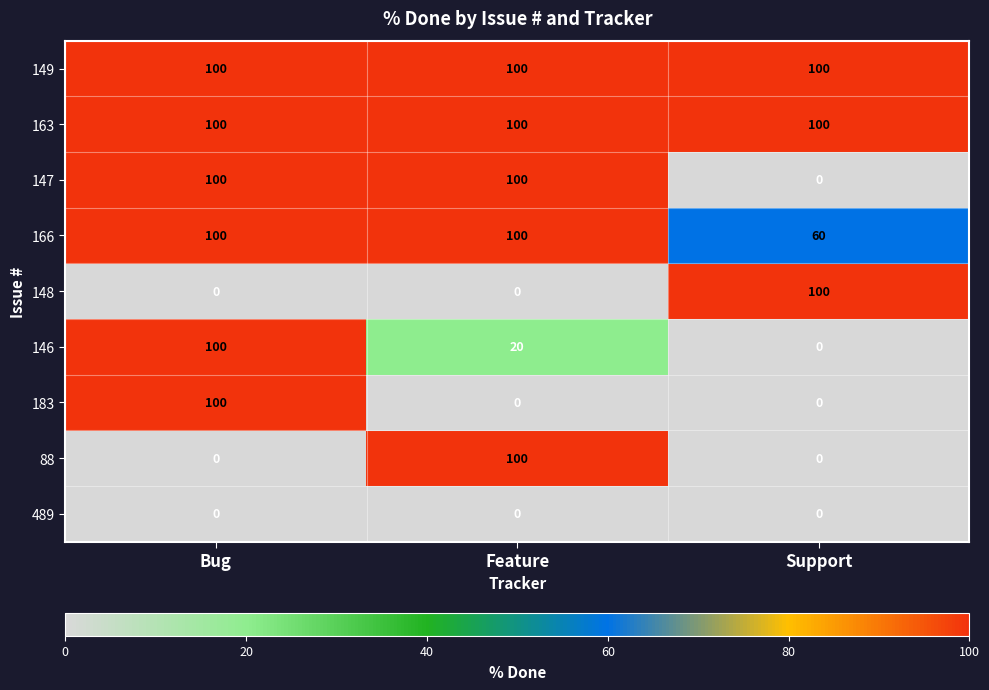

How many series are shown in this chart?

9